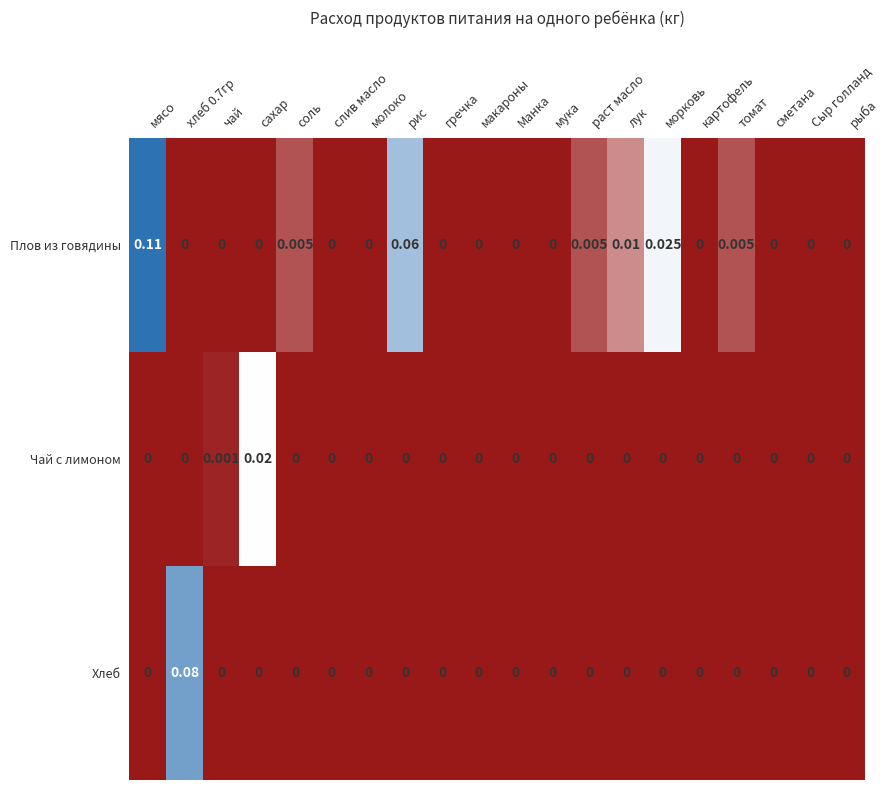

Which series has the widest spread of values?

Плов из говядины